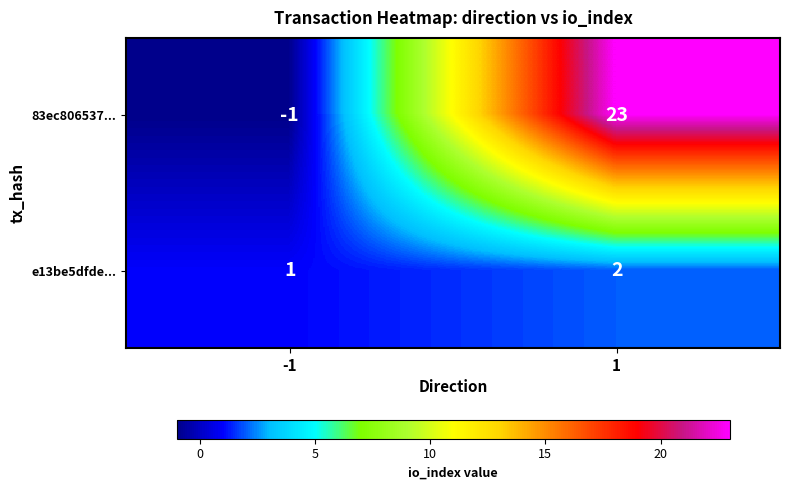

True or false: e13be5dfde... has a value of 3 at 1.

False